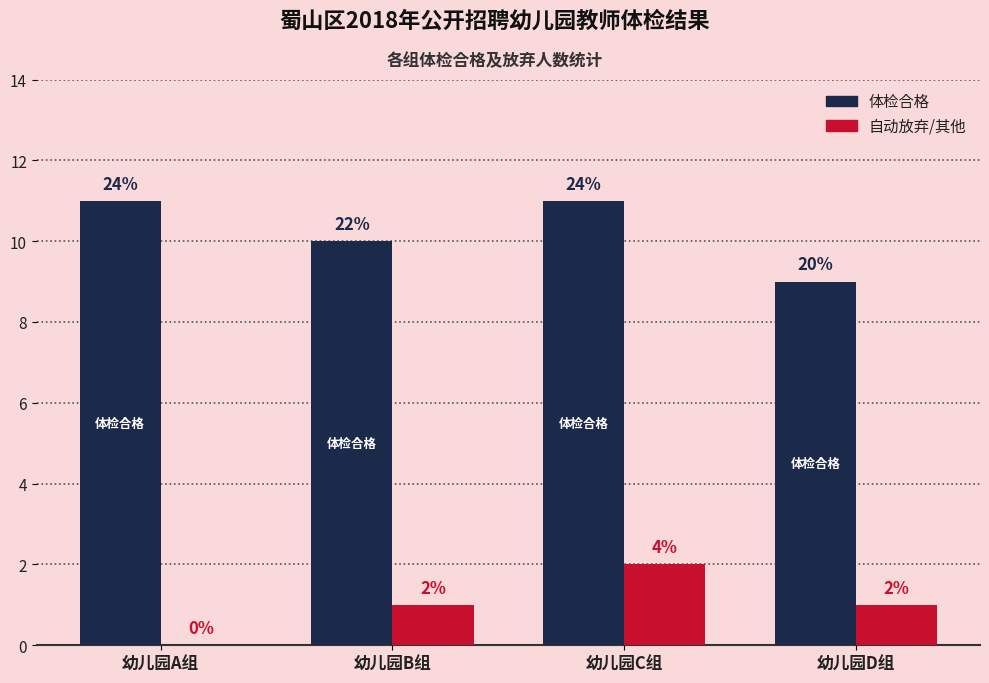

Are the bars grouped side by side (vs. stacked)?

Yes